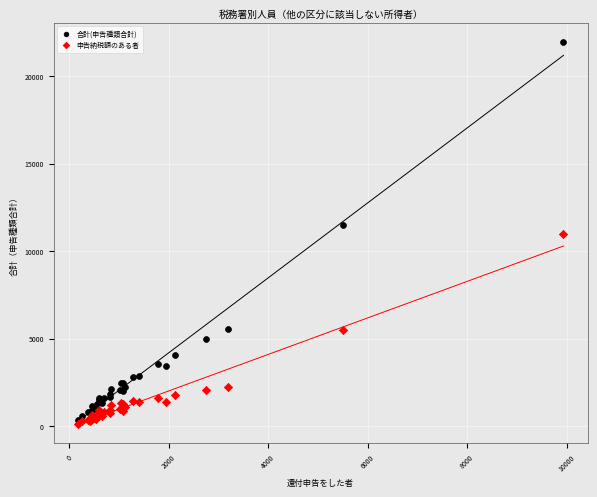

Which series reaches the minimum Y coordinate?

申告納税額のある者